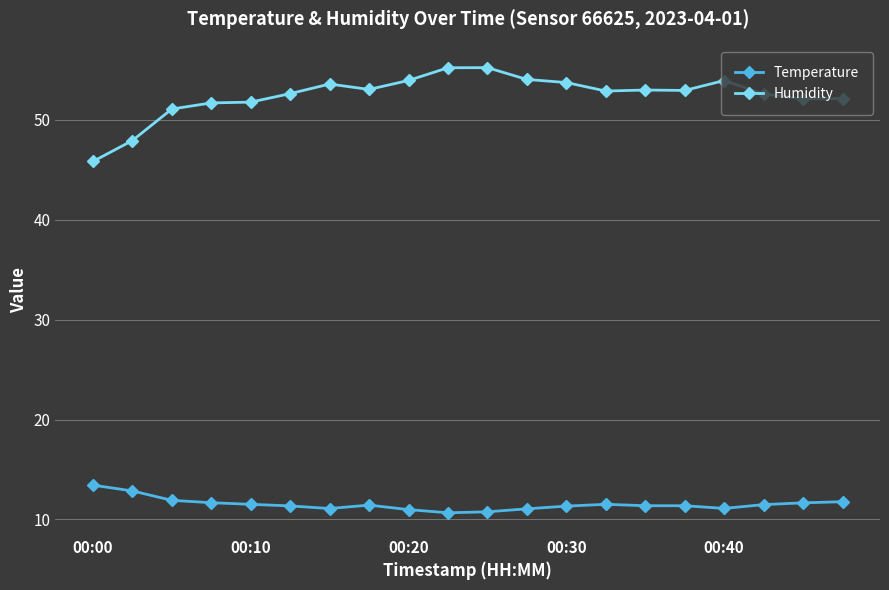

Count the number of data series in this chart.

2